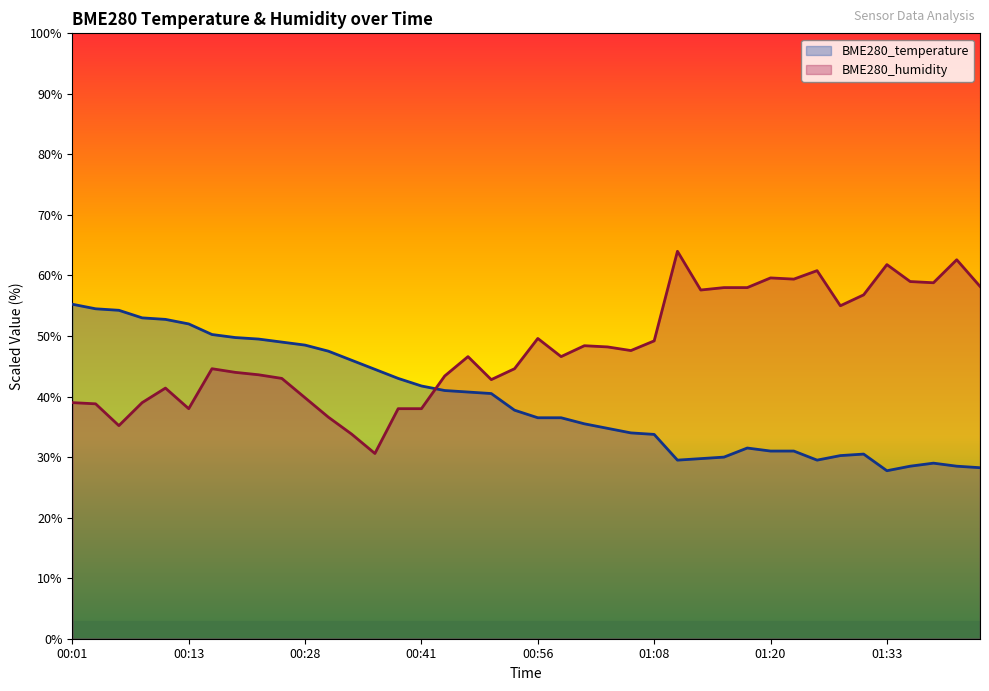

How many categories are shown in the chart?

40